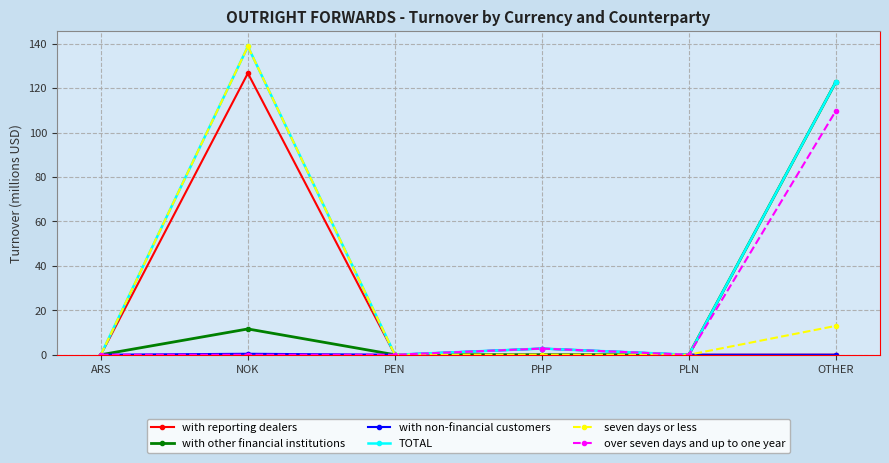

Where is TOTAL nearest to the value 69?

OTHER